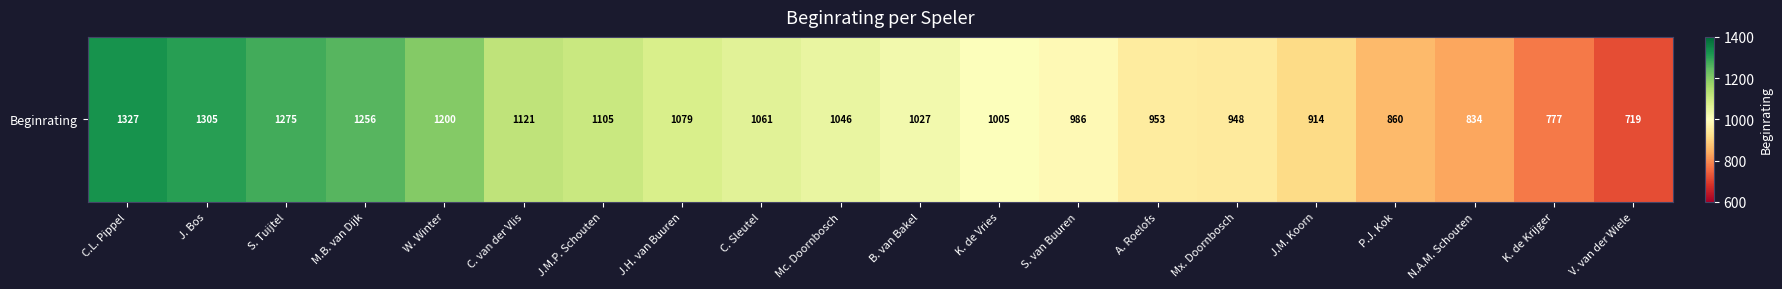

What value does the data have at J.M.P. Schouten?

1105